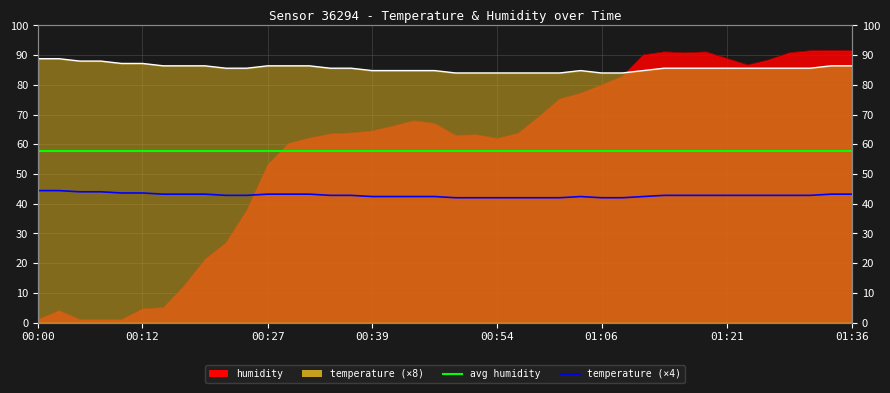

What is the label of the 28th point from the left?

01:06